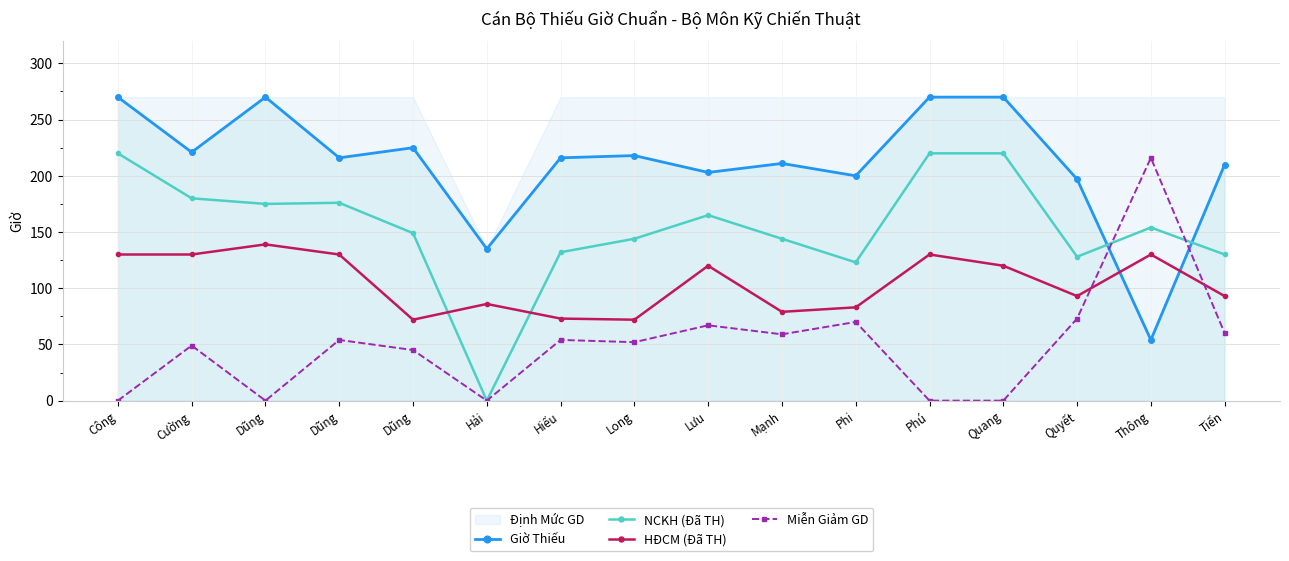

How many interior local peaks does the NCKH (Đã TH) series have?

3